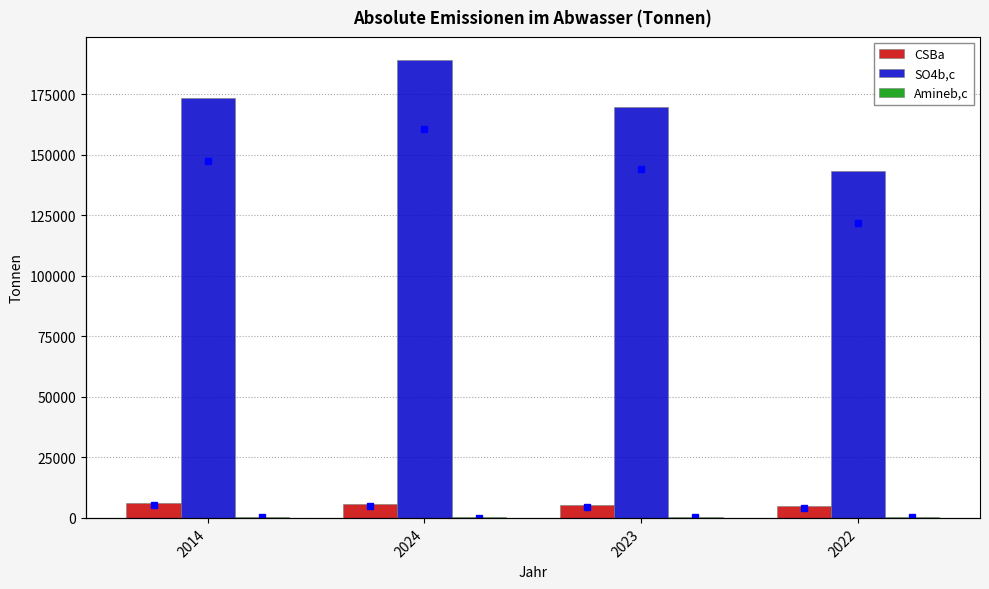

Is the value of Amineb,c at 2023 greater than the value of CSBa at 2023?

No